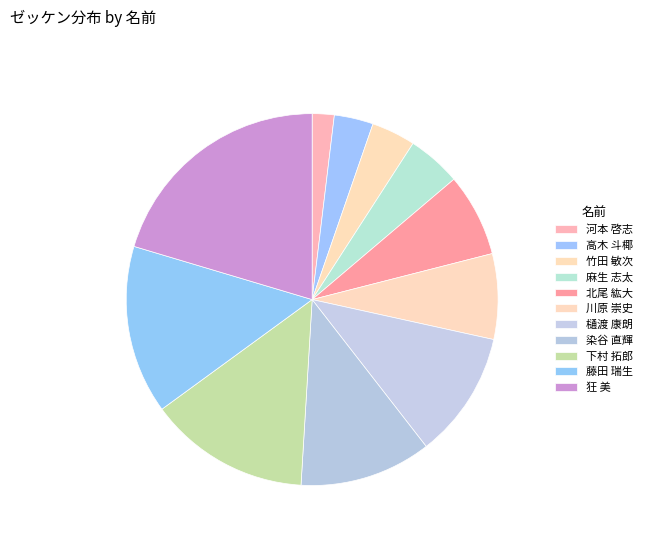

How many slices are in this pie chart?

11